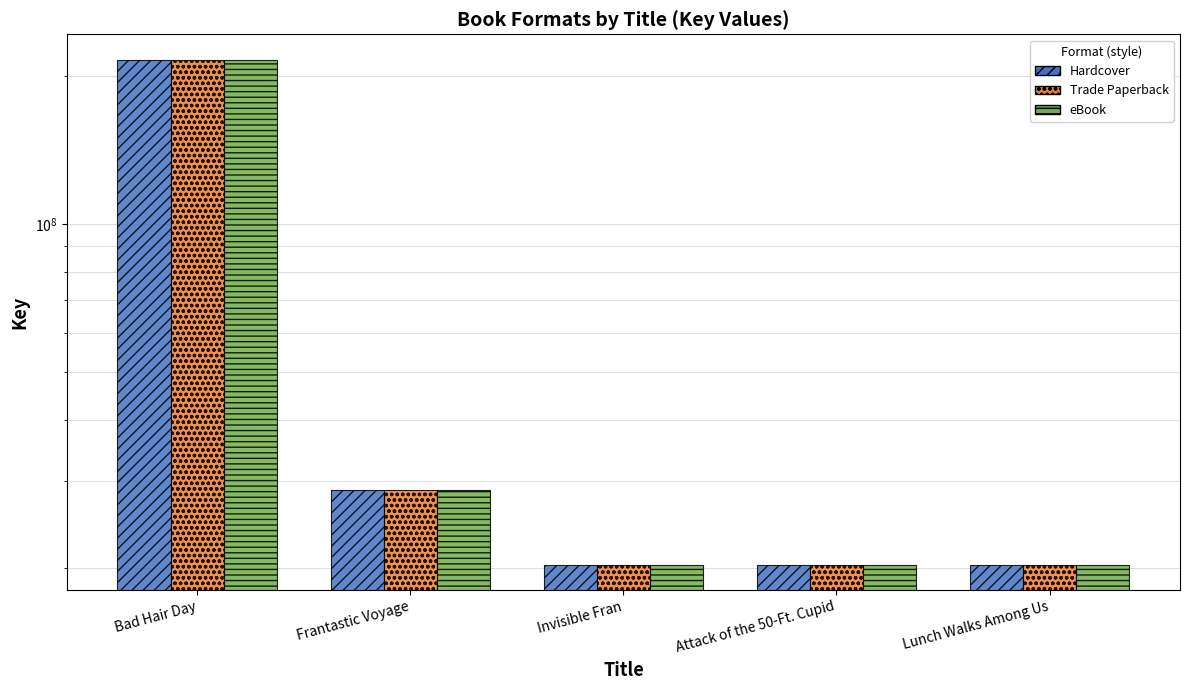

Rank the series by their maximum value, from highest to lowest.

Hardcover, Trade Paperback, eBook